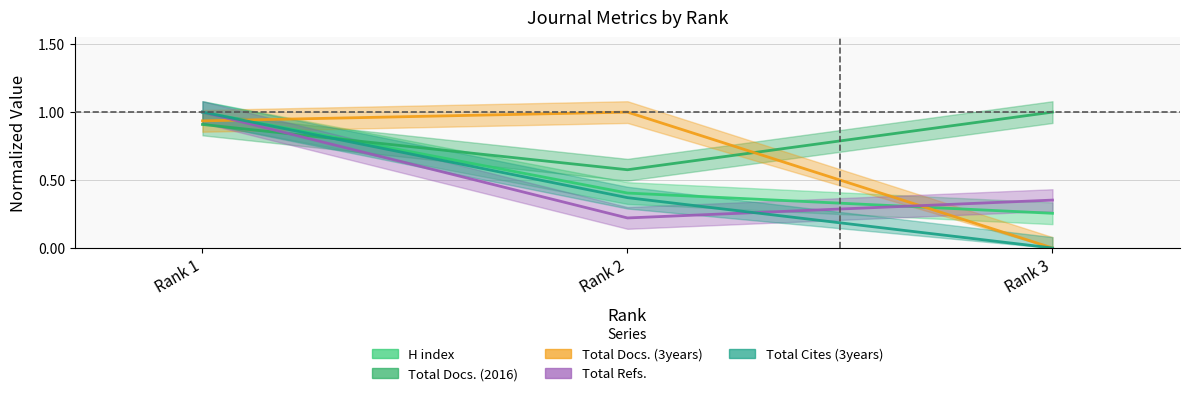

Which series has the largest total across all categories?

Total Docs. (2016)